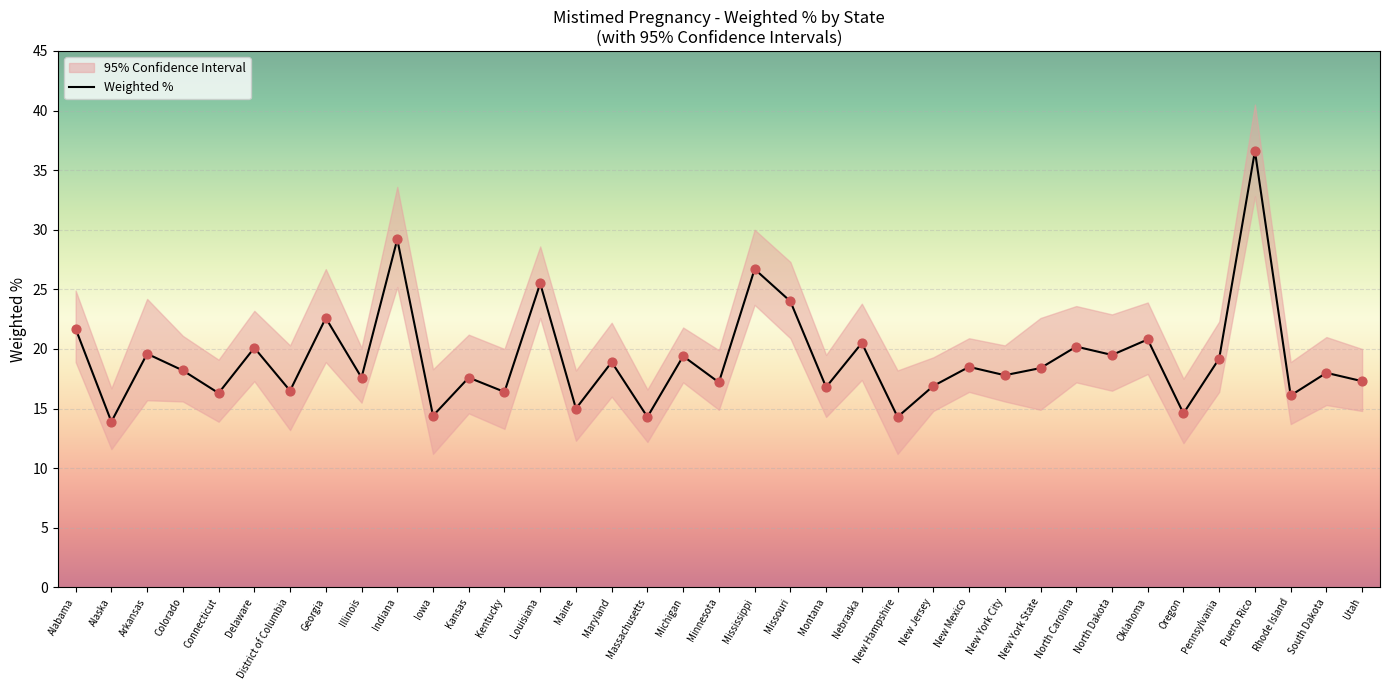

What is the change in value from Connecticut to North Carolina?

+3.9